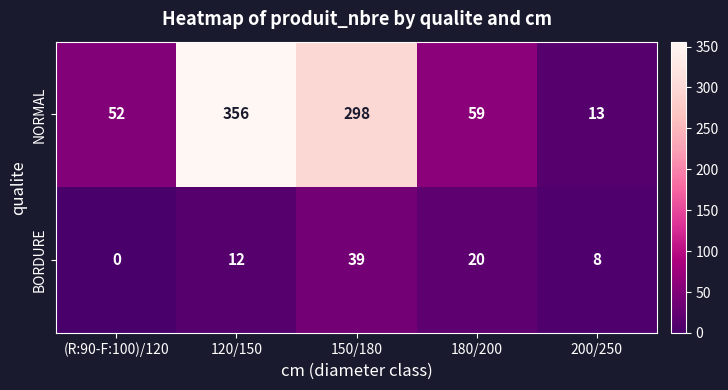

Count the number of categories in the chart.

5